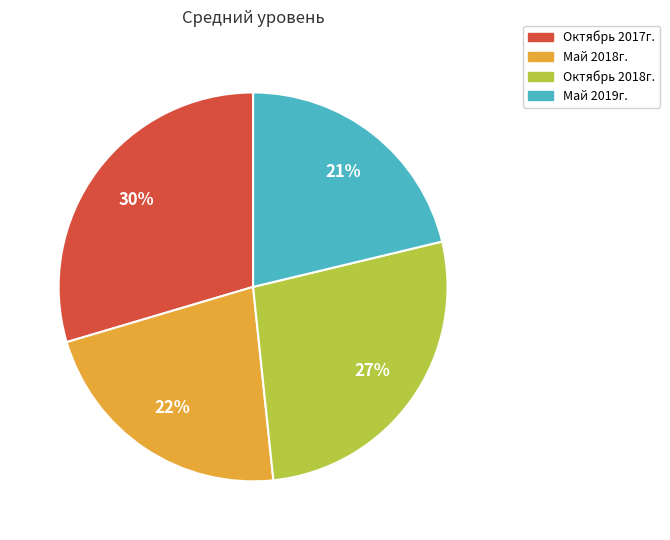

Which slice is the smallest?

Май 2019г.